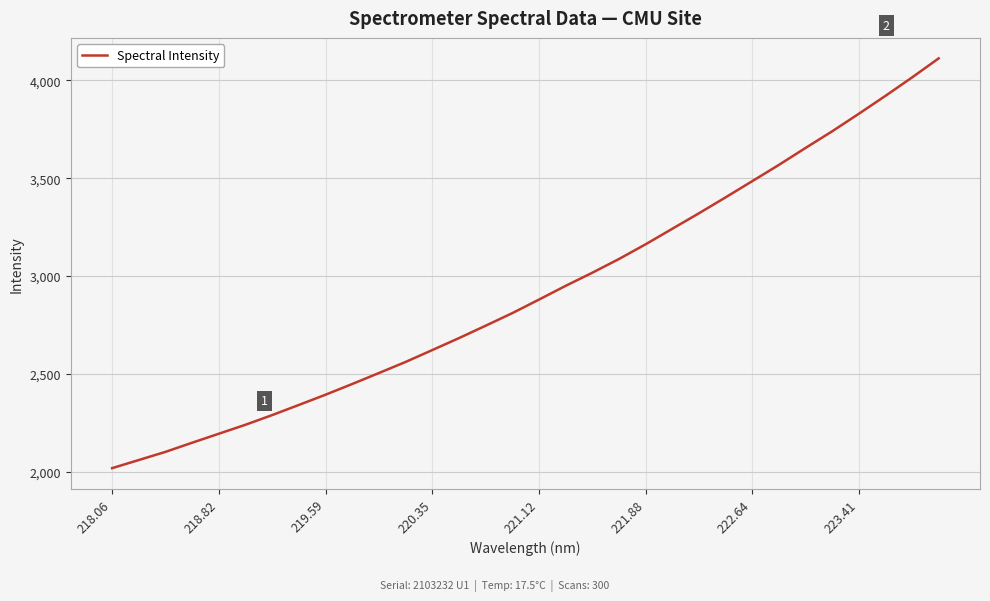

How many series are shown in this chart?

1